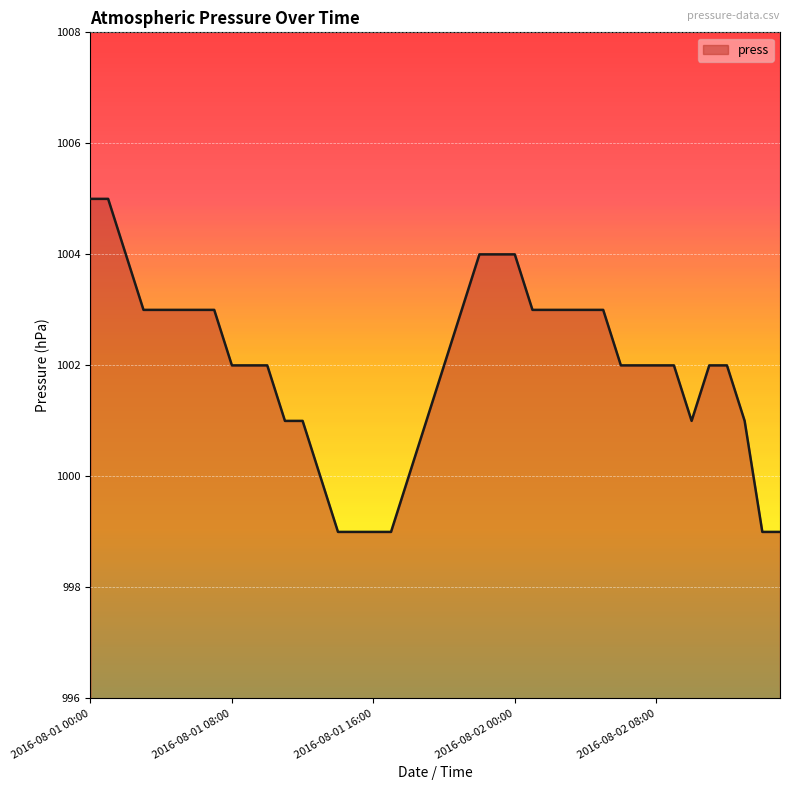

What is the difference between the maximum and minimum values?

6